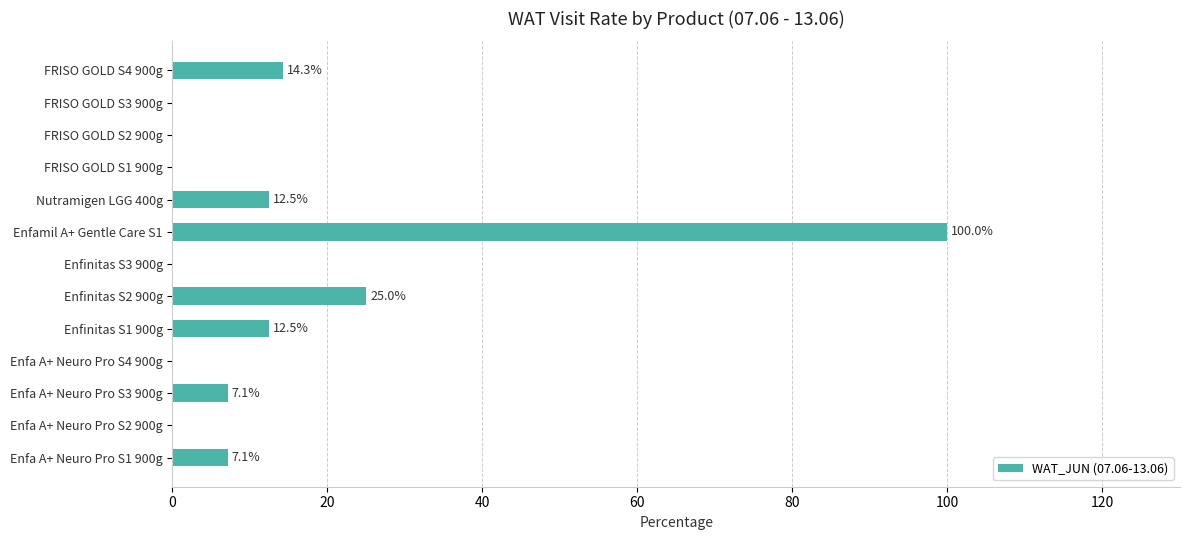

What is the change in value from Enfa A+ Neuro Pro S1 900g to FRISO GOLD S1 900g?

-7.1